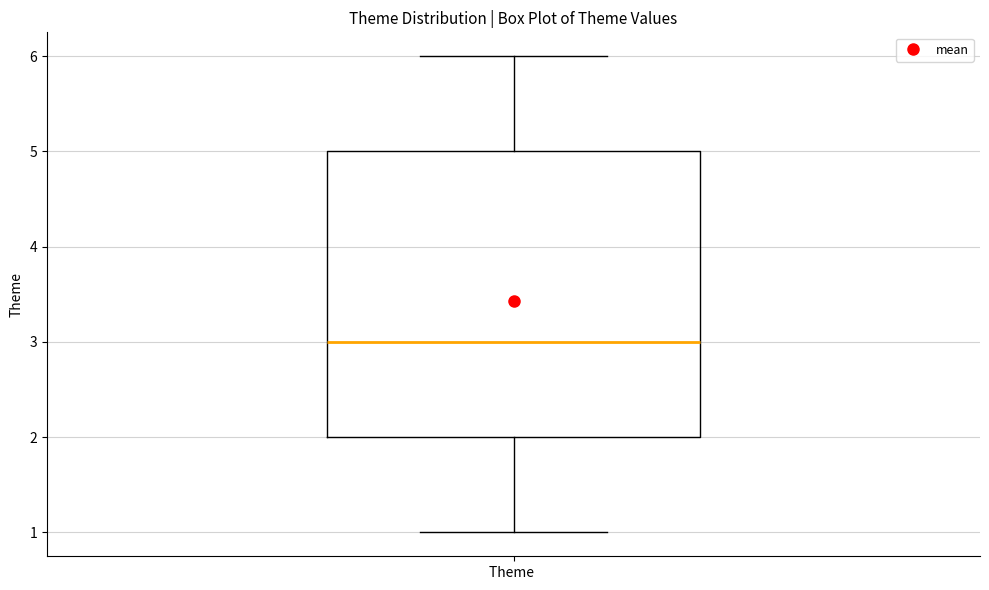

Transcribe this box plot: give where the median line is, the range the box spans, and where the two whiskers end, as read against the y-axis. The values are not printed on the chart, so give them approximately, as read against the axis.

median 3, box 2 to 5, whiskers 1 to 6